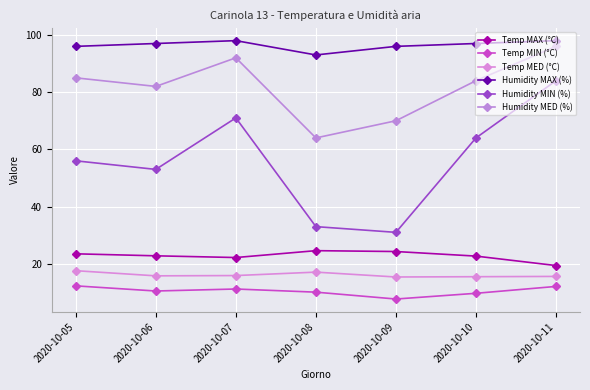

In Humidity MED (%), how many points are lower than both neighbors (excluding endpoints)?

2